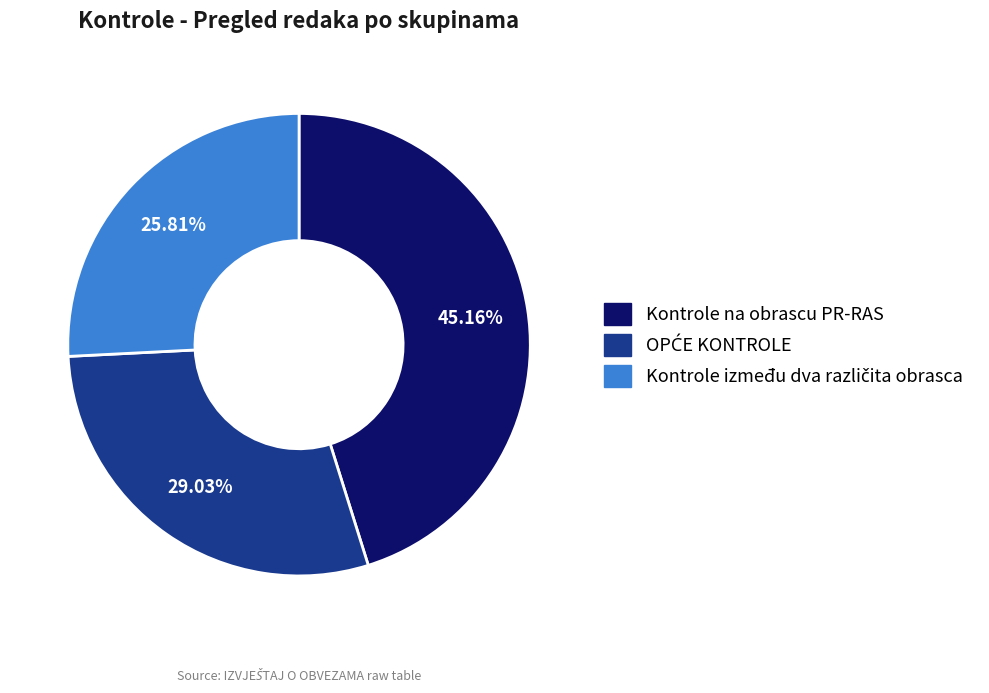

How many slices are in this pie chart?

3